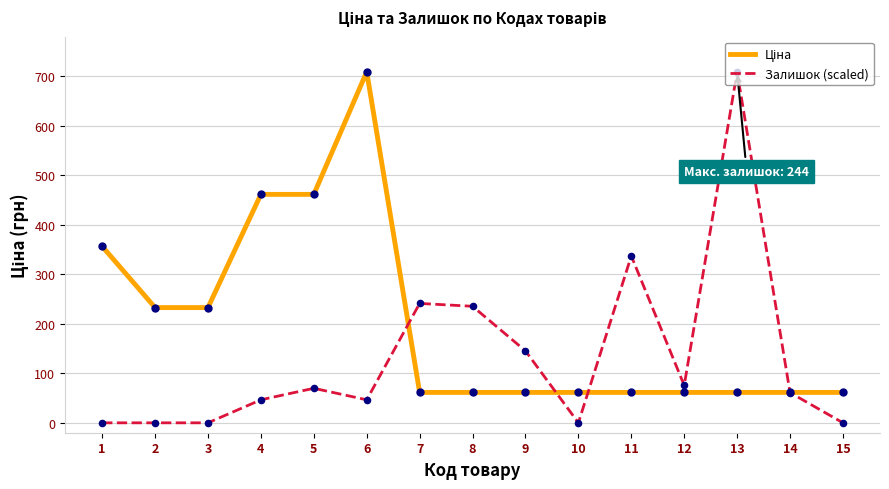

At which category is the sum across all series the highest?

13